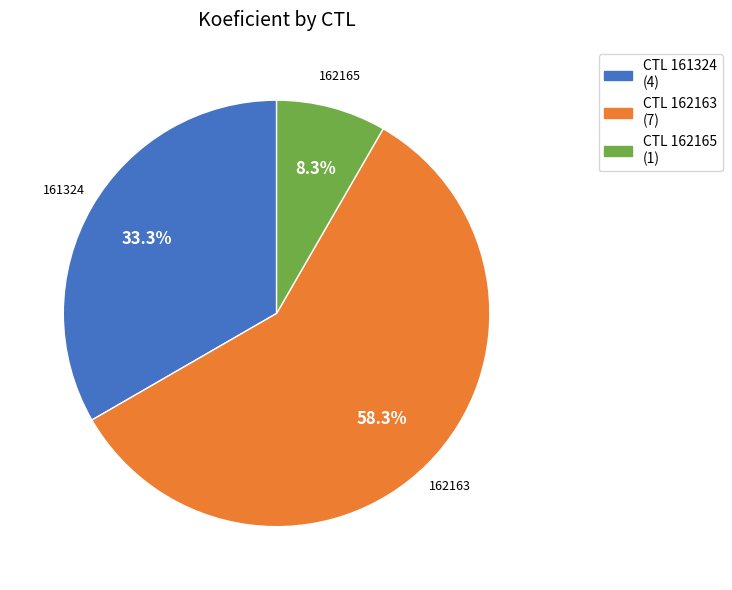

Is there any slice that represents more than half of the pie?

Yes